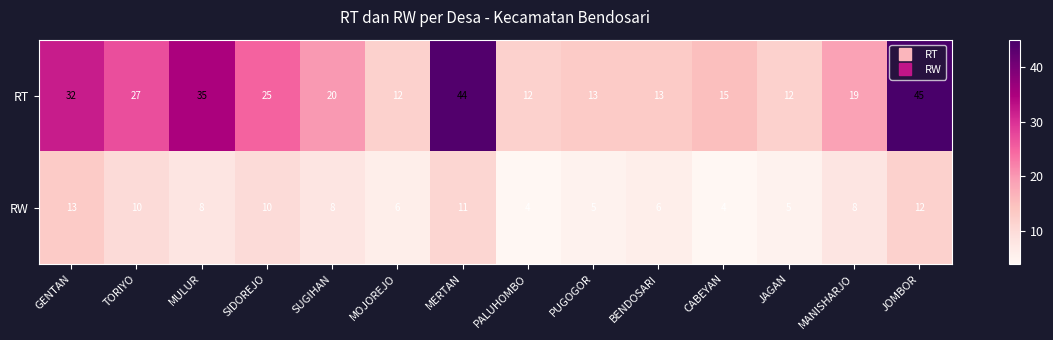

Which category has the highest value in the RT series?

JOMBOR